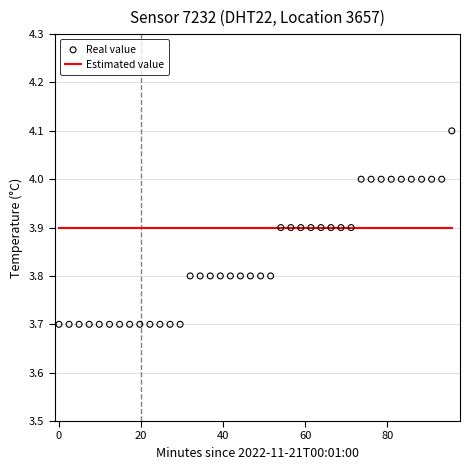

Which series has the largest total across all categories?

Estimated value